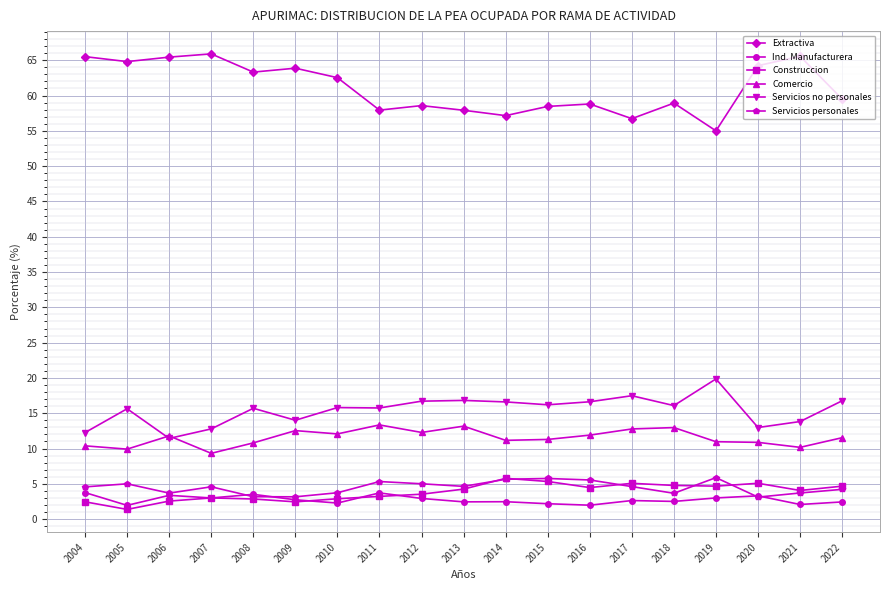

After their last crossing, which series has the higher values: Servicios personales or Ind. Manufacturera?

Servicios personales